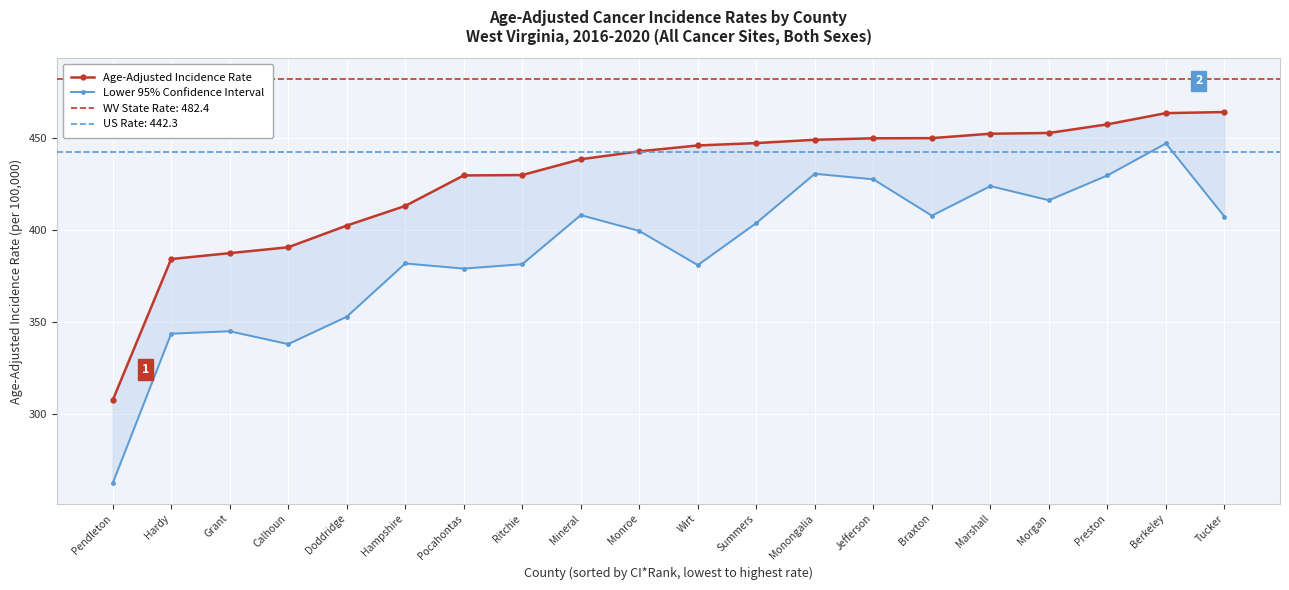

Rank the series by their average value, from lowest to highest.

Lower 95% Confidence Interval, Age-Adjusted Incidence Rate